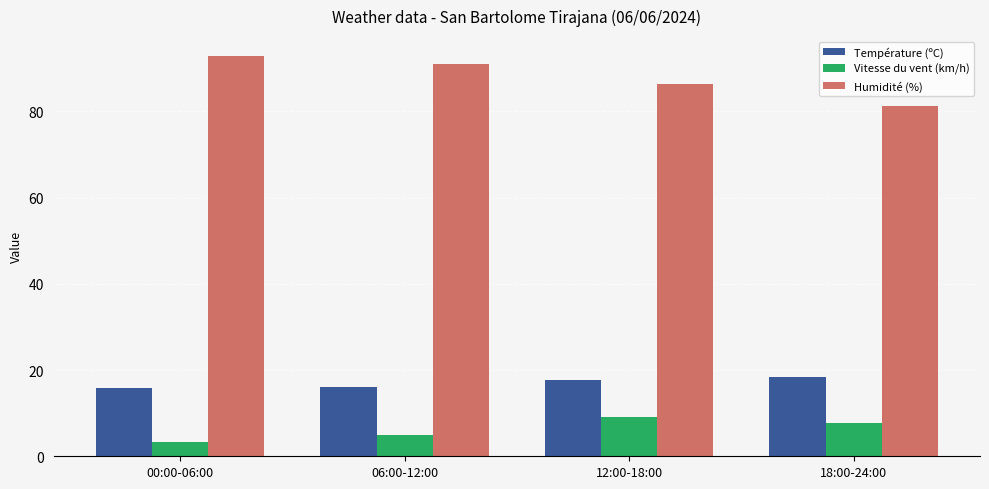

What is the difference between the maximum and minimum values in the Température (ºC) series?

2.6